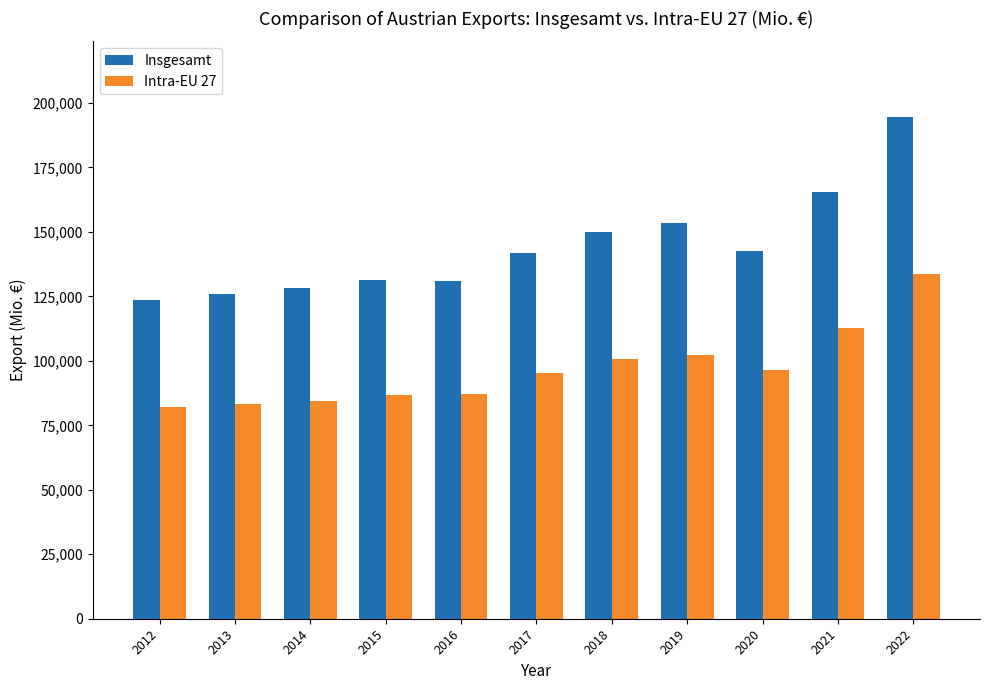

Rank the series by their average value, from highest to lowest.

Insgesamt, Intra-EU 27